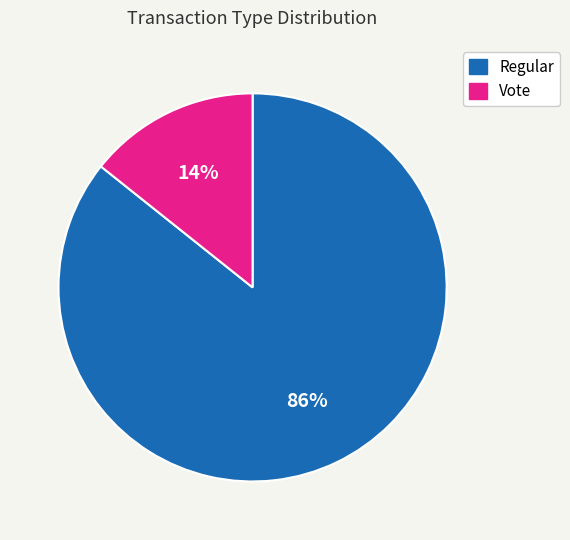

What is the majority slice?

Regular